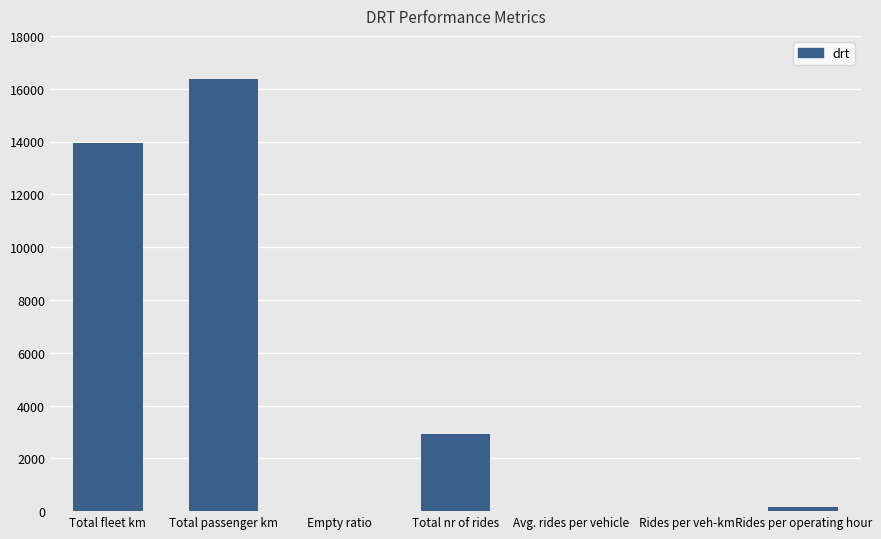

Which label corresponds to the largest value in the chart?

Total passenger km